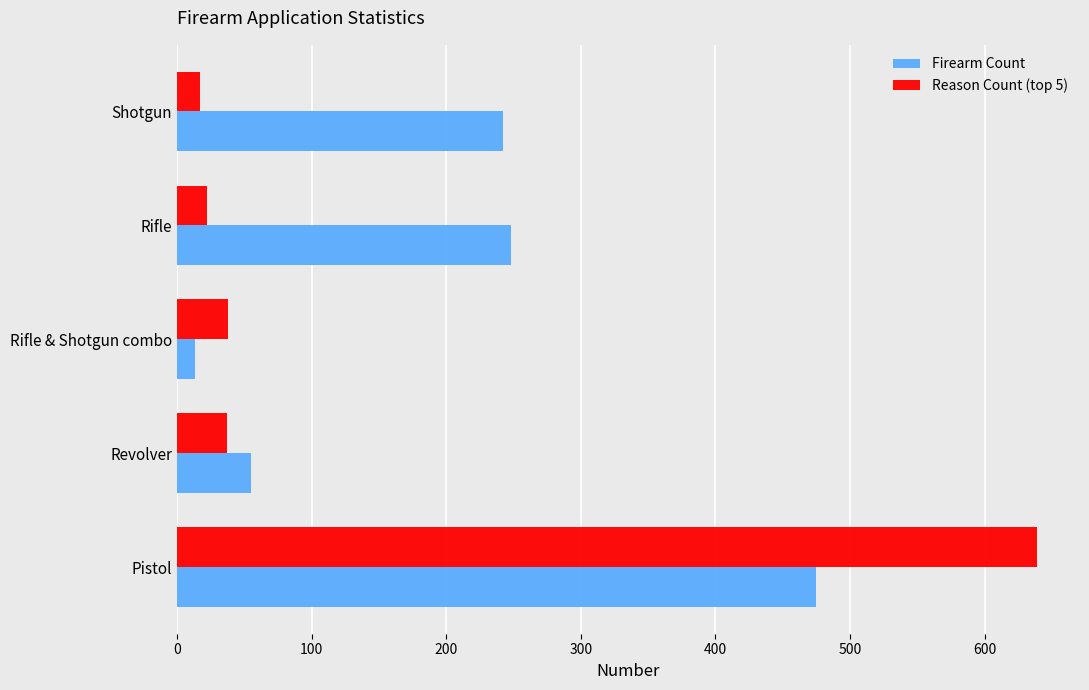

At how many categories does at least one series exceed 380?

1